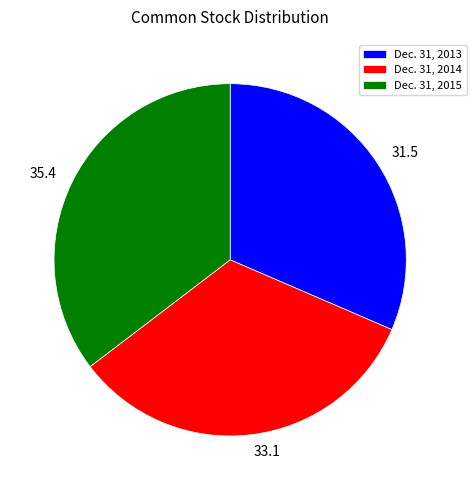

Combined, do Dec. 31, 2015 and Dec. 31, 2013 account for over 50%?

Yes